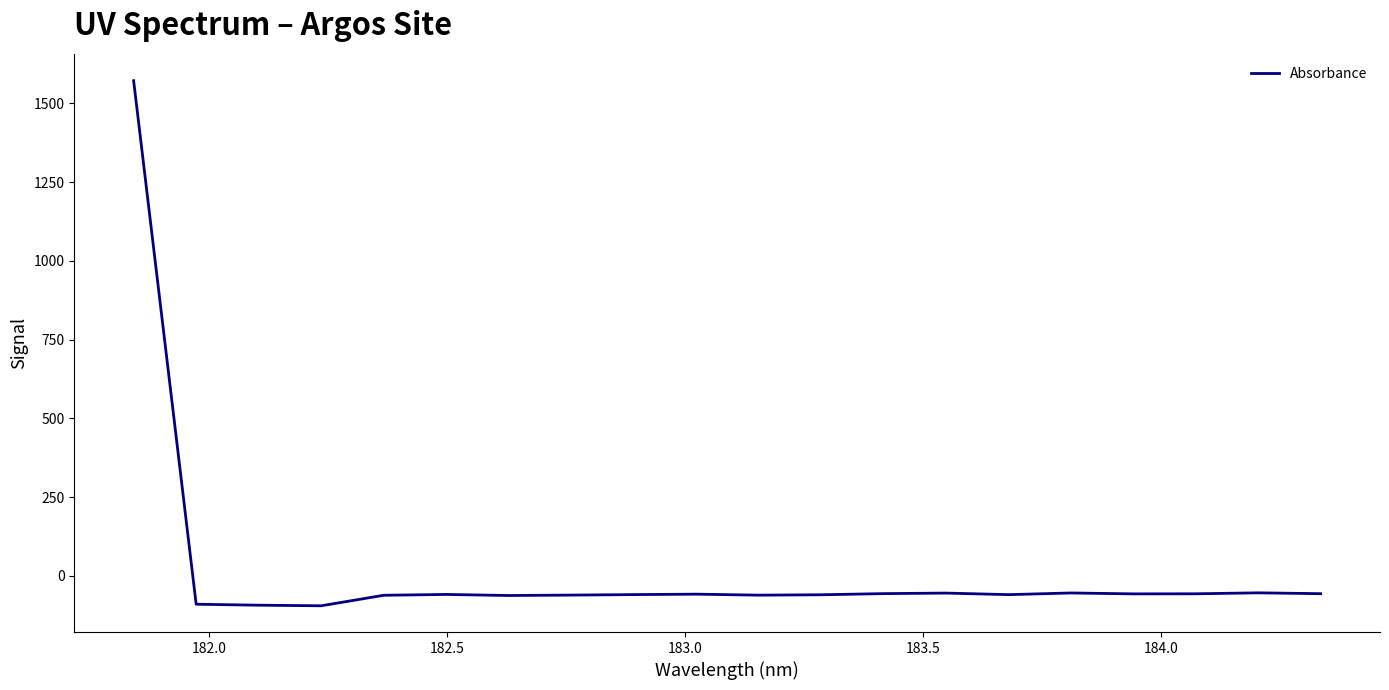

What is the maximum value shown in the chart?

1571.8